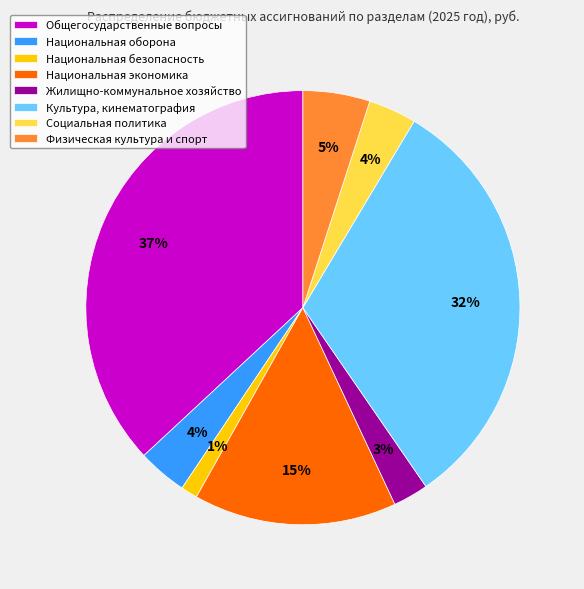

True or false: Национальная безопасность accounts for 1% of the total.

True